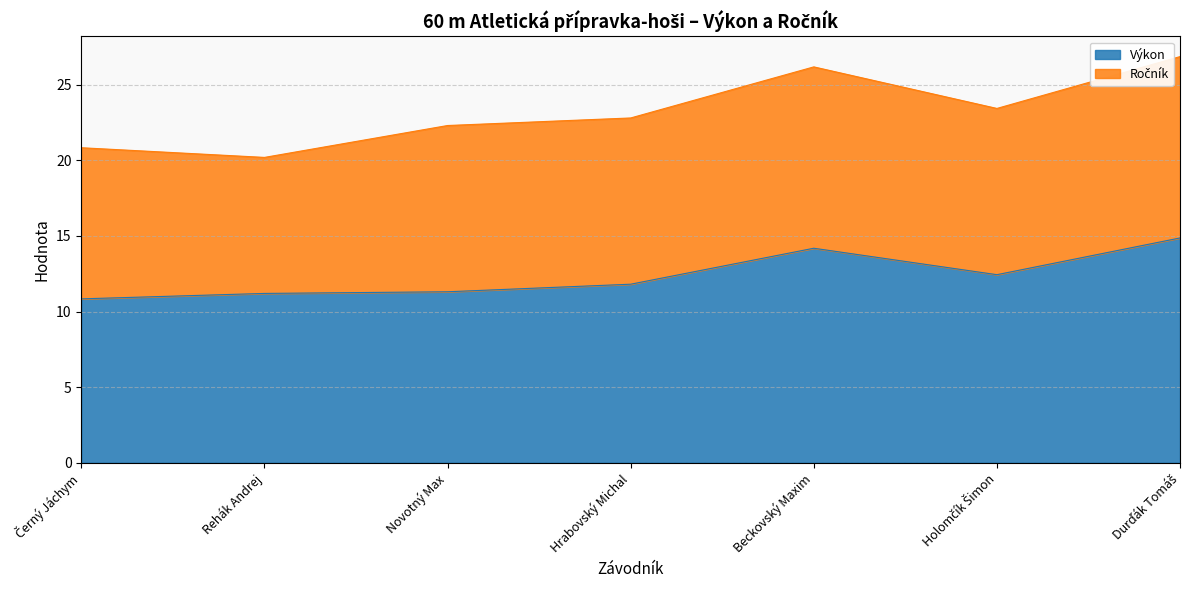

True or false: the data shows 11.2 at Rehák Andrej.

True